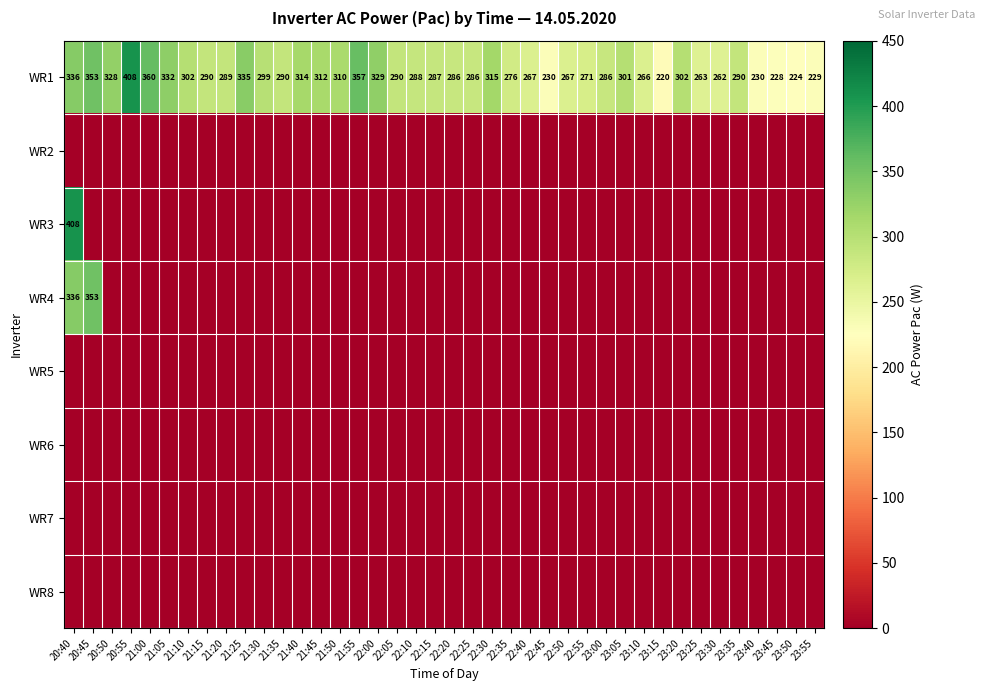

Read the WR1 value at 22:55, to the nearest 5.

270